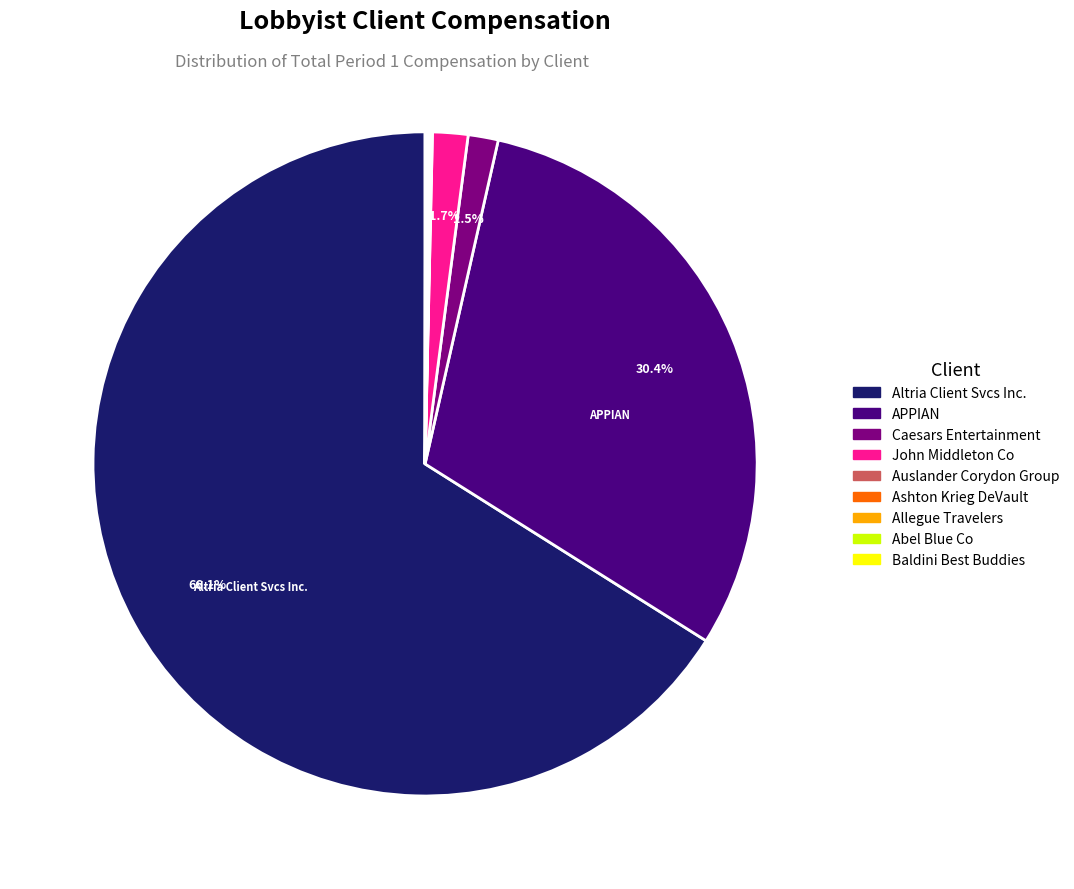

The John Middleton Co slice represents 16% of the pie. True or false?

False